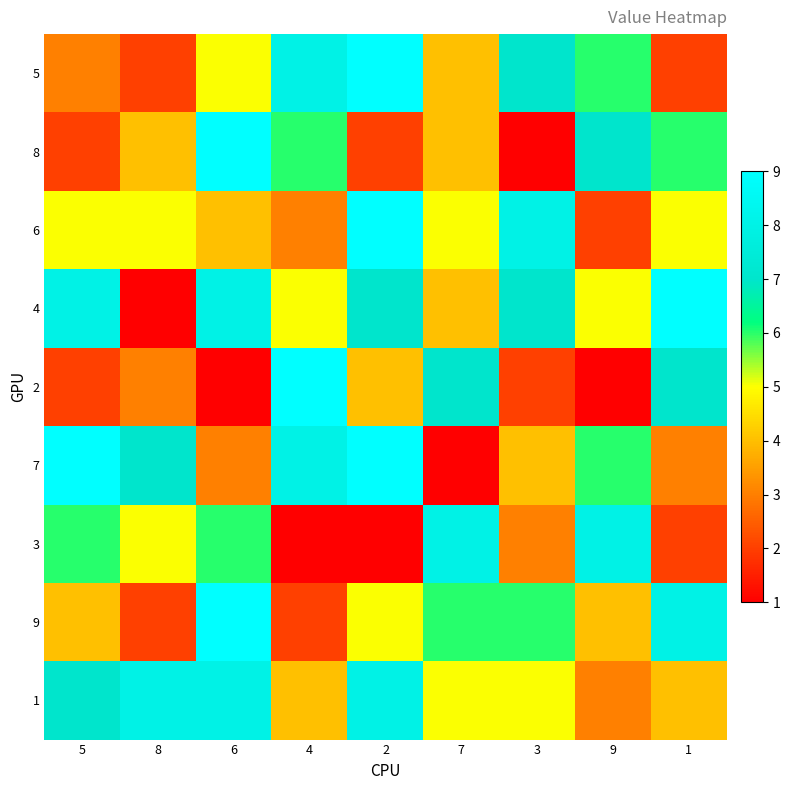

Reading right to left, transcribe all the data shown in this chart.

5: 1=2	9=6	3=7	7=4	2=9	4=8	6=5	8=2	5=3
8: 1=6	9=7	3=1	7=4	2=2	4=6	6=9	8=4	5=2
6: 1=5	9=2	3=8	7=5	2=9	4=3	6=4	8=5	5=5
4: 1=9	9=5	3=7	7=4	2=7	4=5	6=8	8=1	5=8
2: 1=7	9=1	3=2	7=7	2=4	4=9	6=1	8=3	5=2
7: 1=3	9=6	3=4	7=1	2=9	4=8	6=3	8=7	5=9
3: 1=2	9=8	3=3	7=8	2=1	4=1	6=6	8=5	5=6
9: 1=8	9=4	3=6	7=6	2=5	4=2	6=9	8=2	5=4
1: 1=4	9=3	3=5	7=5	2=8	4=4	6=8	8=8	5=7